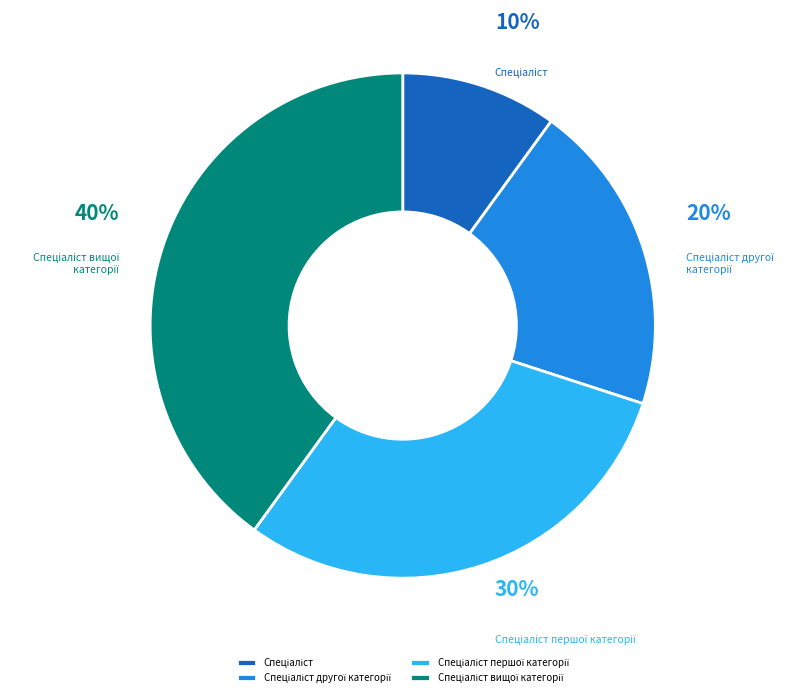

To the nearest percent, what is the difference between the largest and smallest slice percentages?

30%